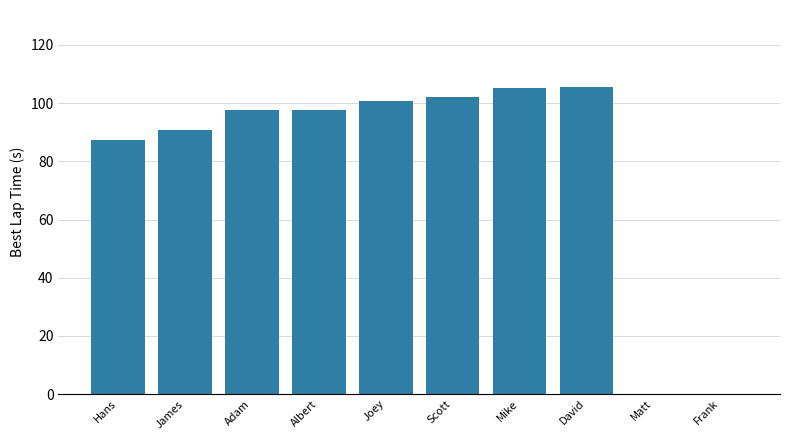

Read the value at Albert.

97.7